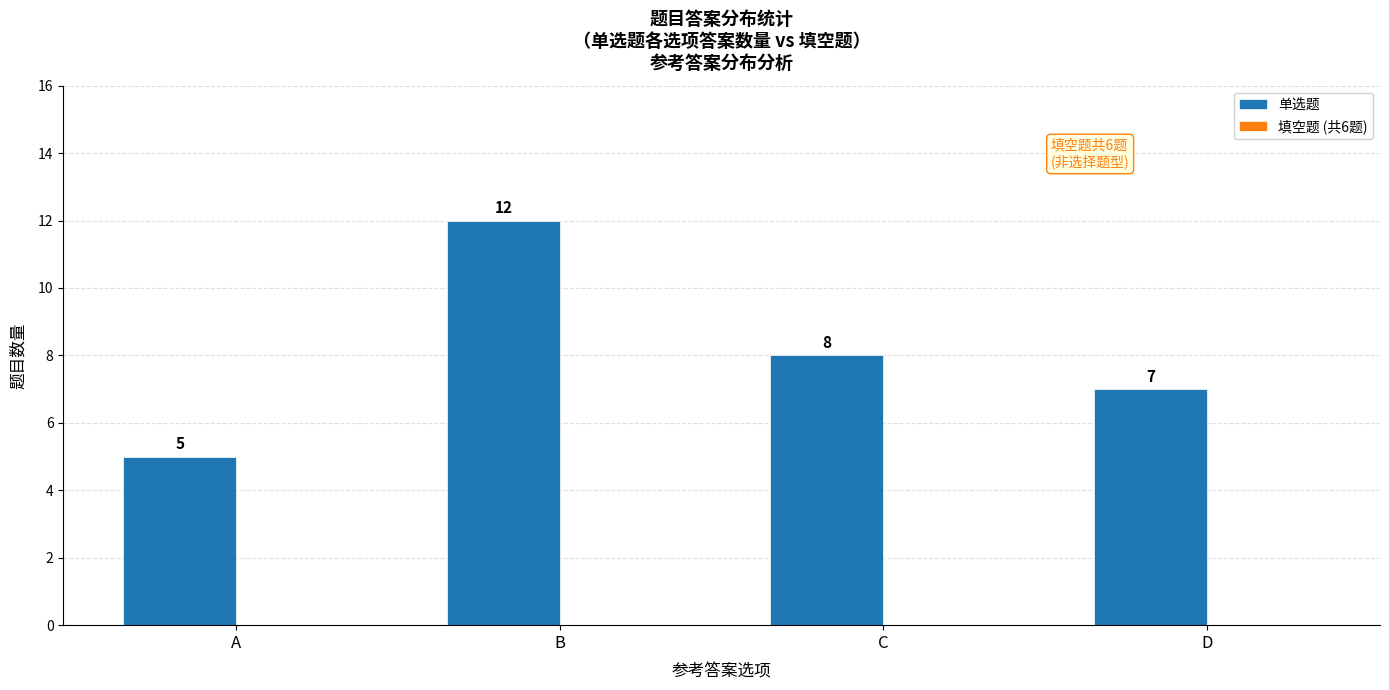

List the labels in order of value, smallest first.

A, D, C, B